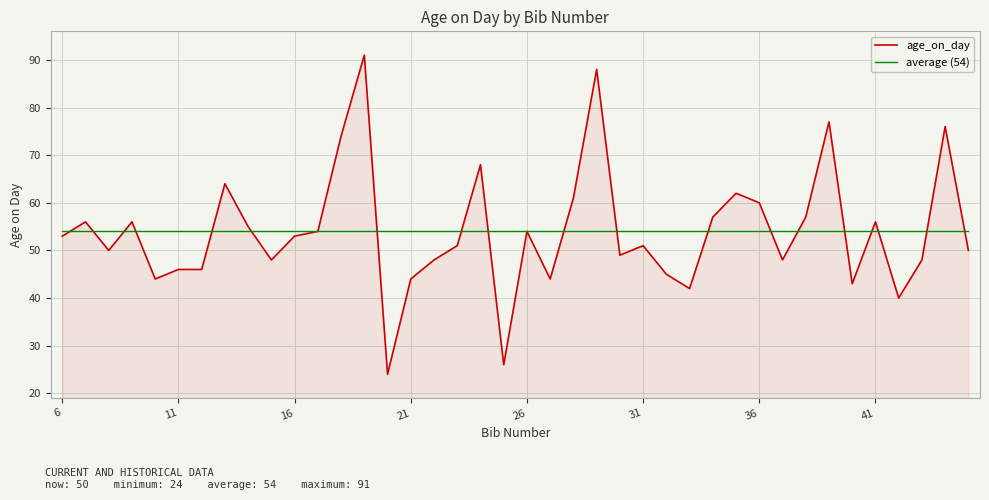

What is the smallest value displayed?

24.0